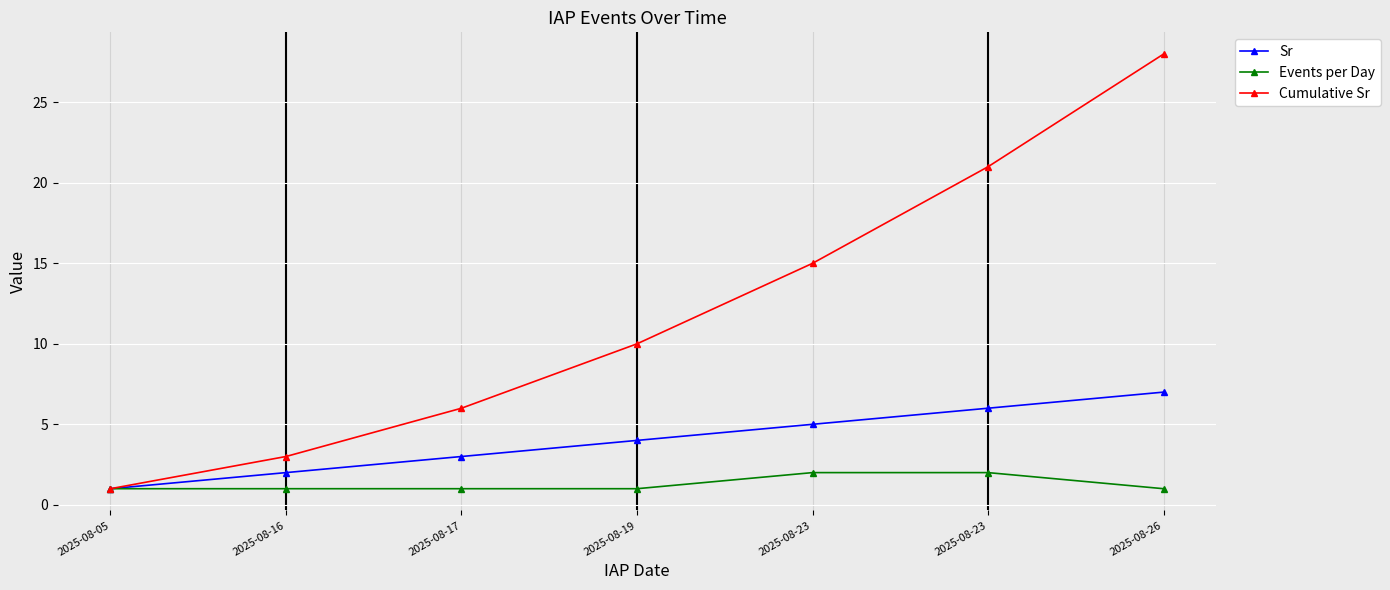

What is the total value across all series at 2025-08-26?

36